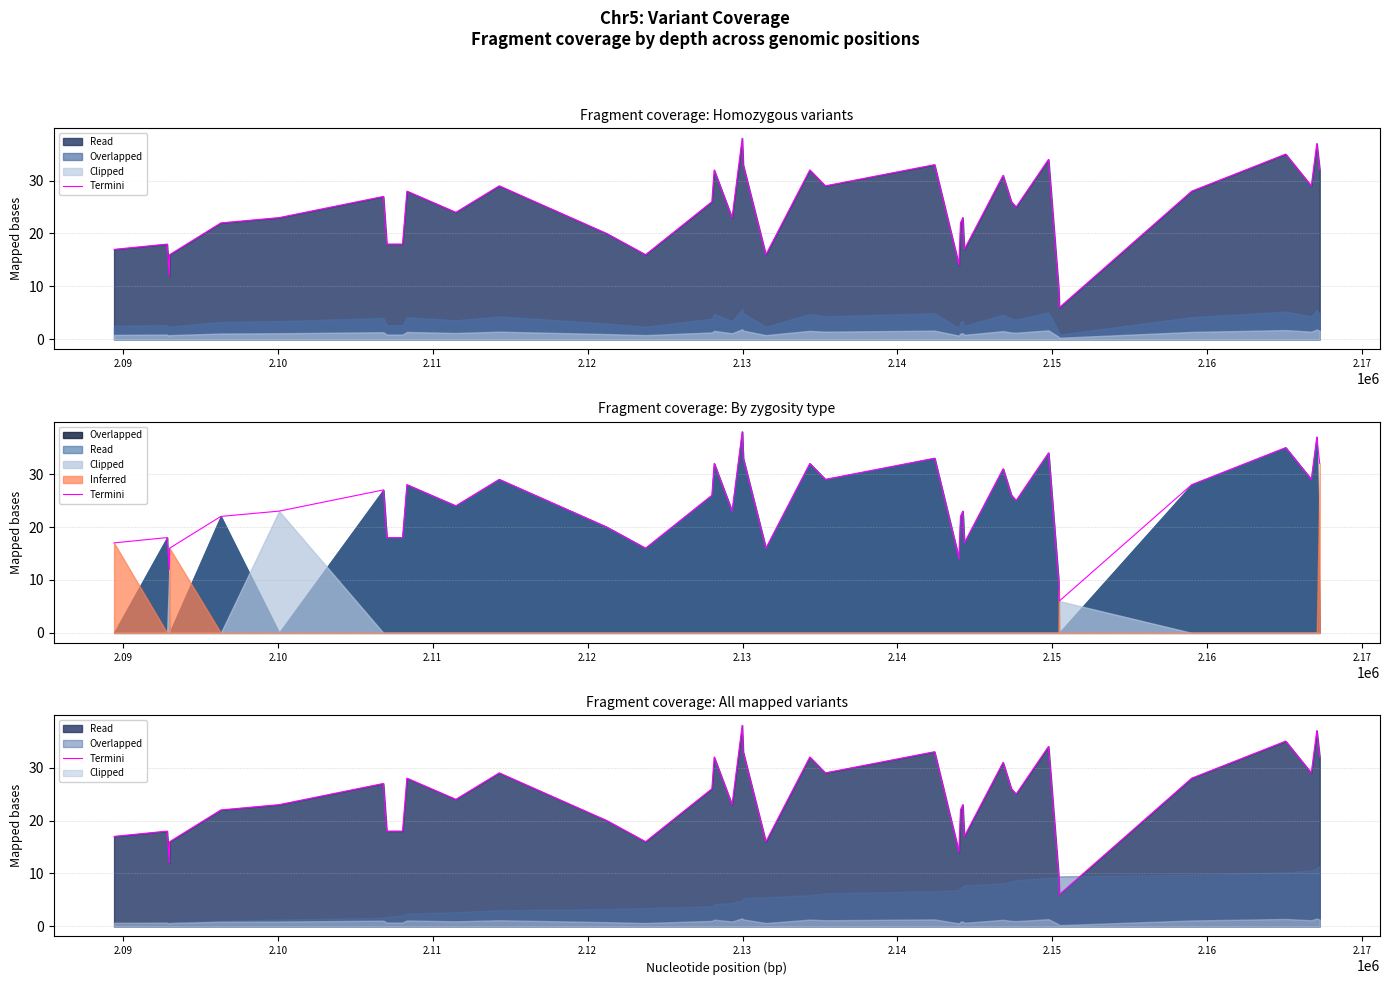

True or false: the data shows 5 at 2.15.

False